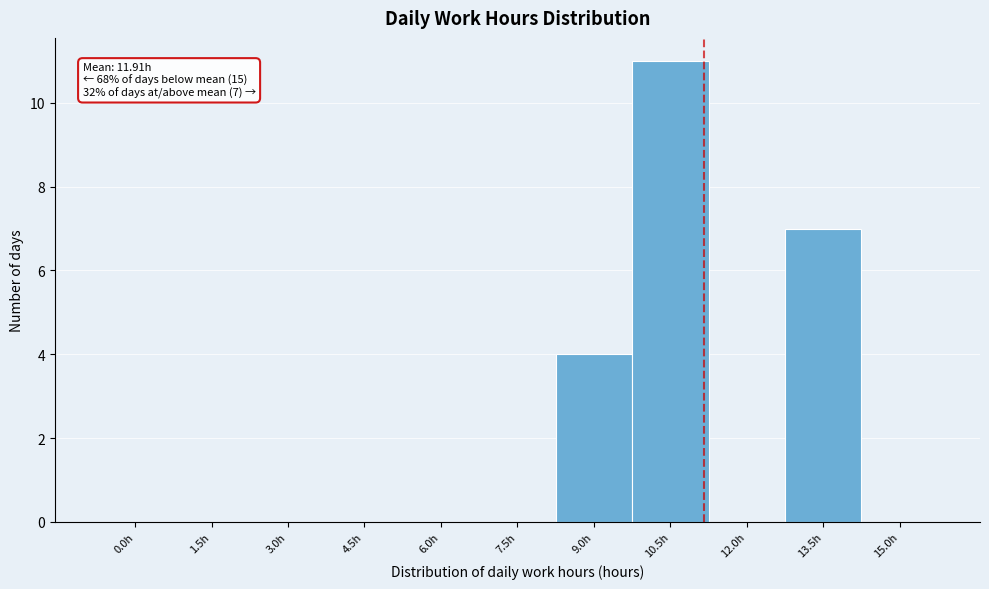

Reading left to right, transcribe all the data shown in this chart.

0.0h=0	1.5h=0	3.0h=0	4.5h=0	6.0h=0	7.5h=0	9.0h=4	10.5h=11	12.0h=0	13.5h=7	15.0h=0